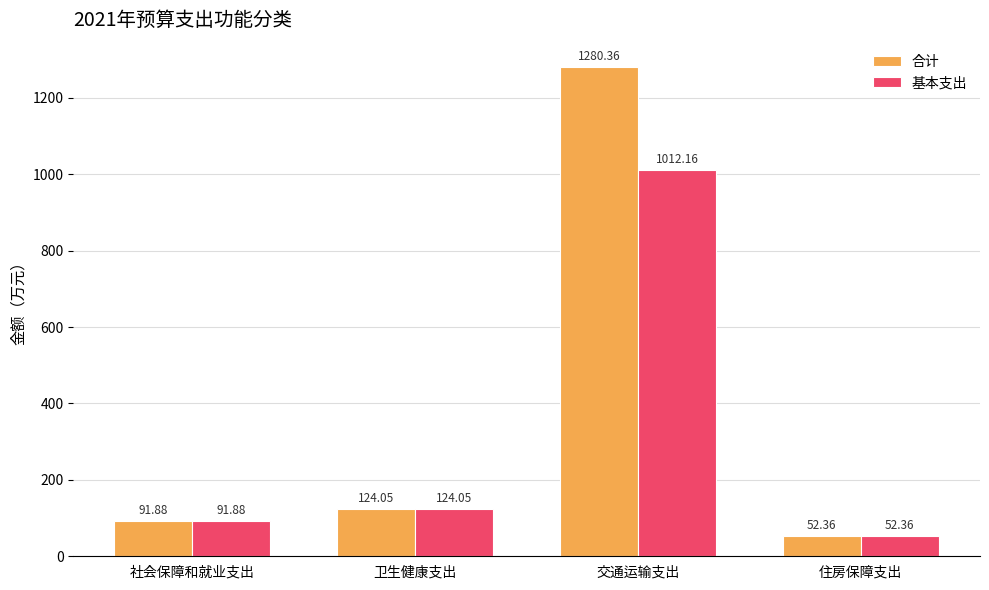

What is the sum of the 合计 values at 社会保障和就业支出 and 交通运输支出?

1372.2